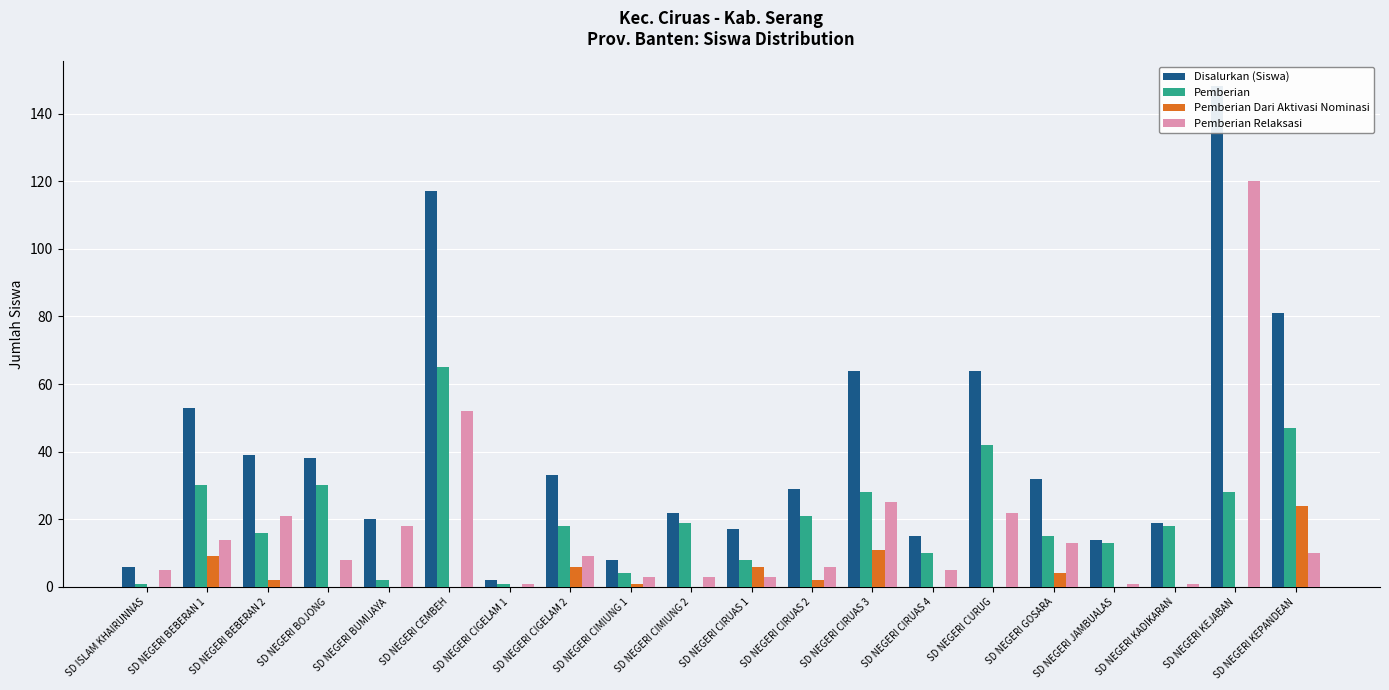

How many bars are there in each group?

4